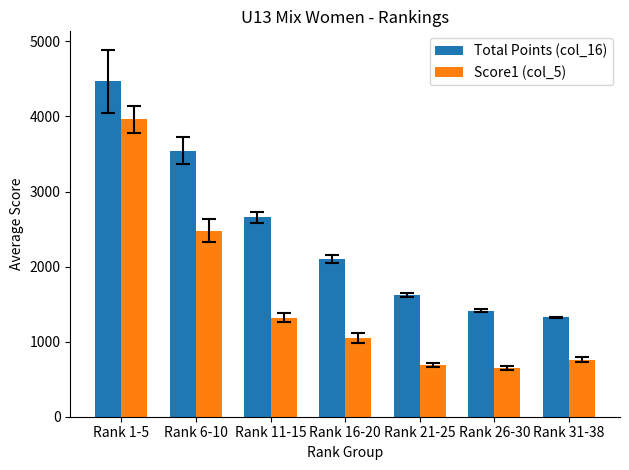

How many series are shown in this chart?

2